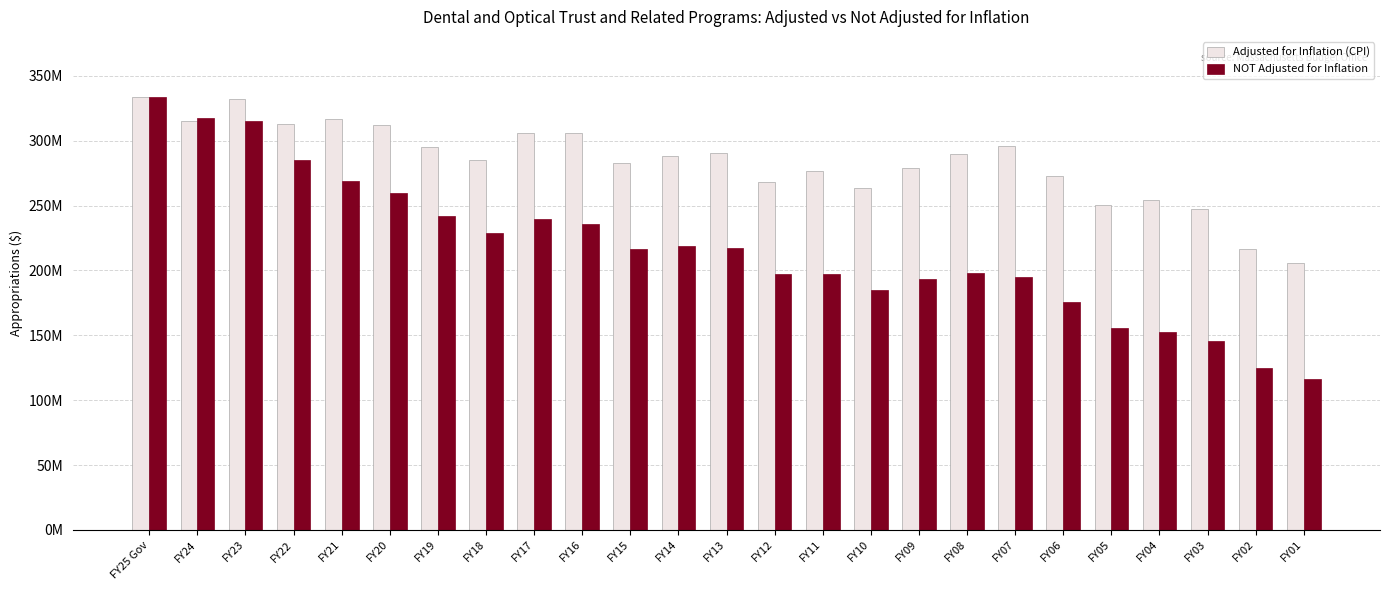

The Adjusted for Inflation (CPI) series shows 305826713 at FY17. True or false?

True